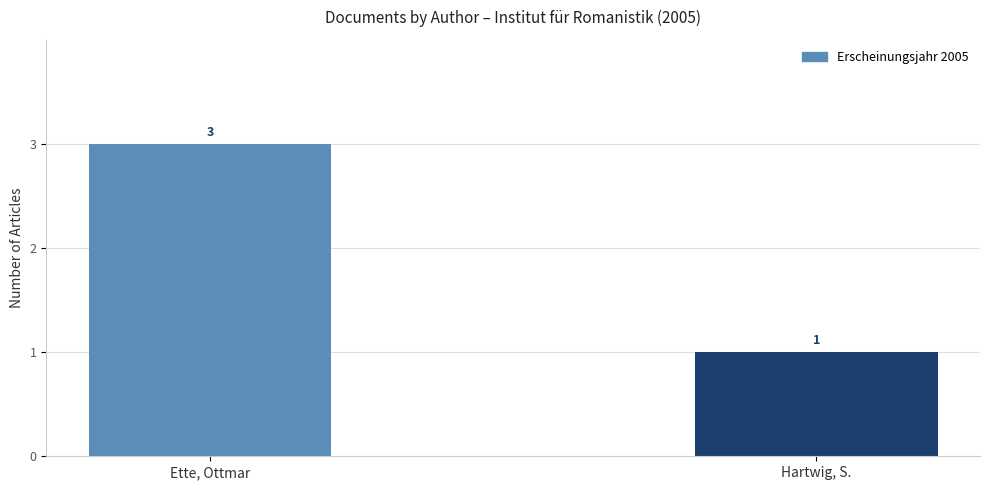

What is the label of the 2nd bar from the left?

Hartwig, S.